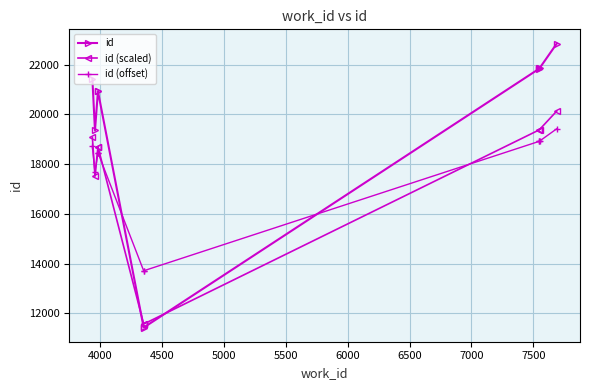

What is the total value across all series at 4500?

58092.5